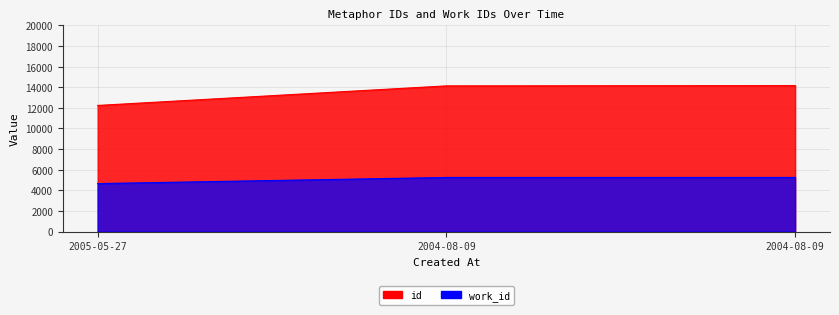

Does the chart display data point markers on the line(s)?

No